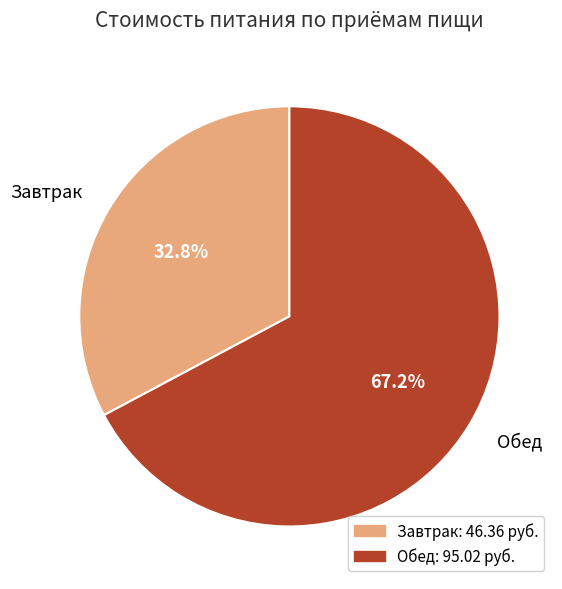

Between Обед and Завтрак, which is larger?

Обед